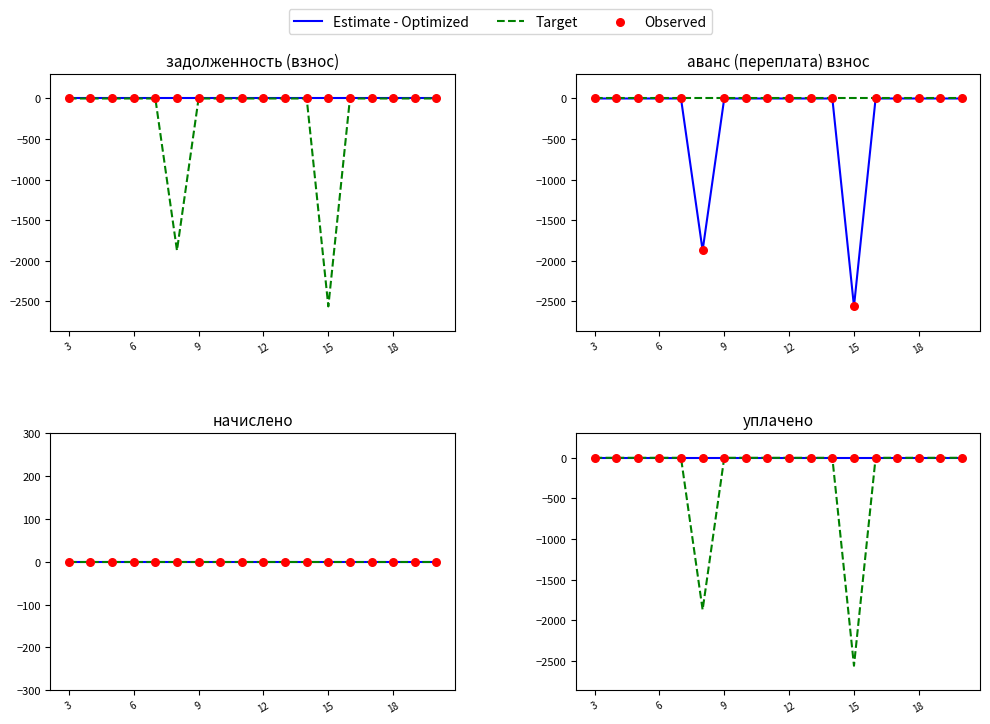

Which series contains the lowest Y value?

Target